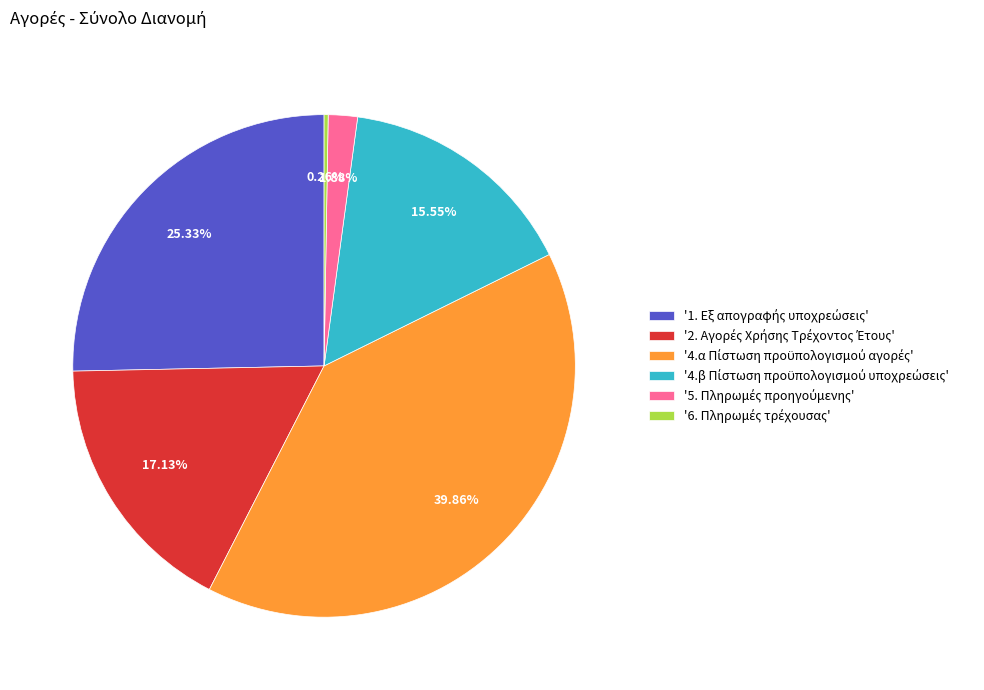

Is there any slice that represents more than half of the pie?

No